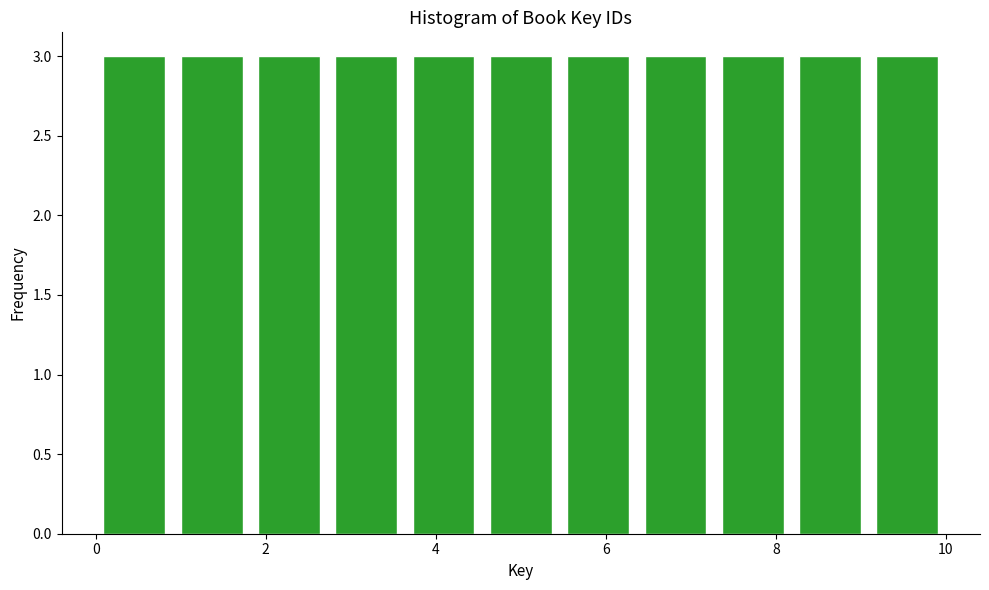

Reading left to right, transcribe this chart: for each bar, give the range it covers on the x-axis and its height. Neither the bar edges nor the heights are printed on the chart, so give them approximately, as read against the axes.

0.0 to 1.0: 3
1.0 to 1.8: 3
1.8 to 2.8: 3
2.8 to 3.6: 3
3.6 to 4.6: 3
4.6 to 5.4: 3
5.4 to 6.4: 3
6.4 to 7.2: 3
7.2 to 8.2: 3
8.2 to 9.0: 3
9.0 to 10.0: 3